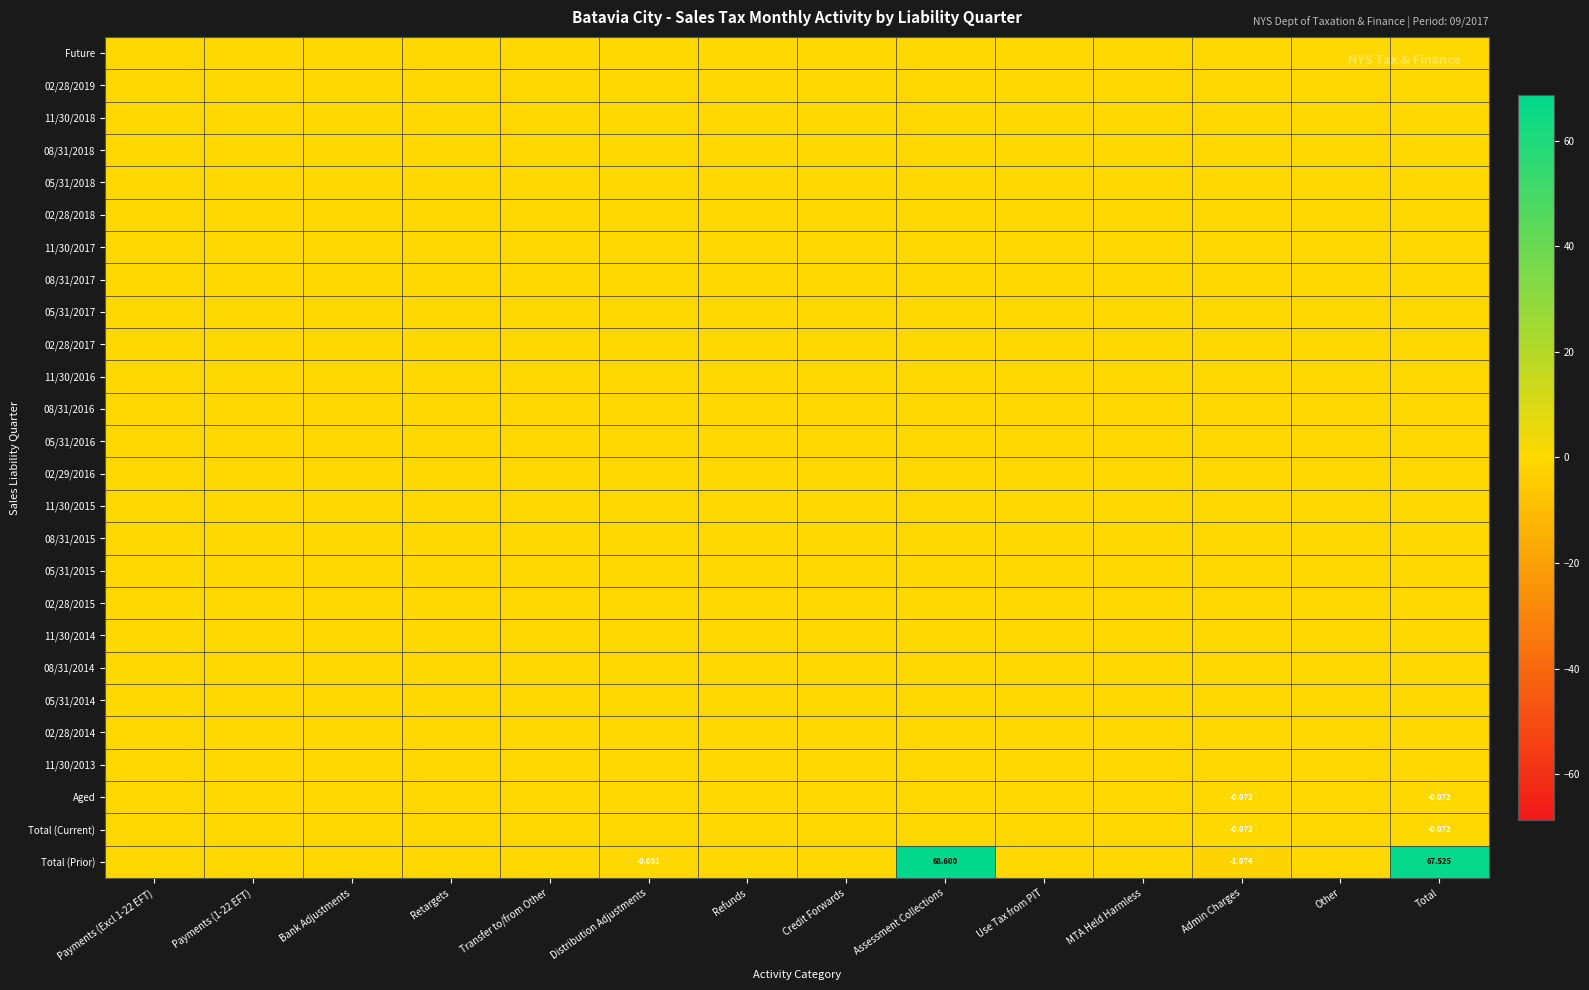

True or false: Total (Prior) has a value of -0.0 at Distribution Adjustments.

True